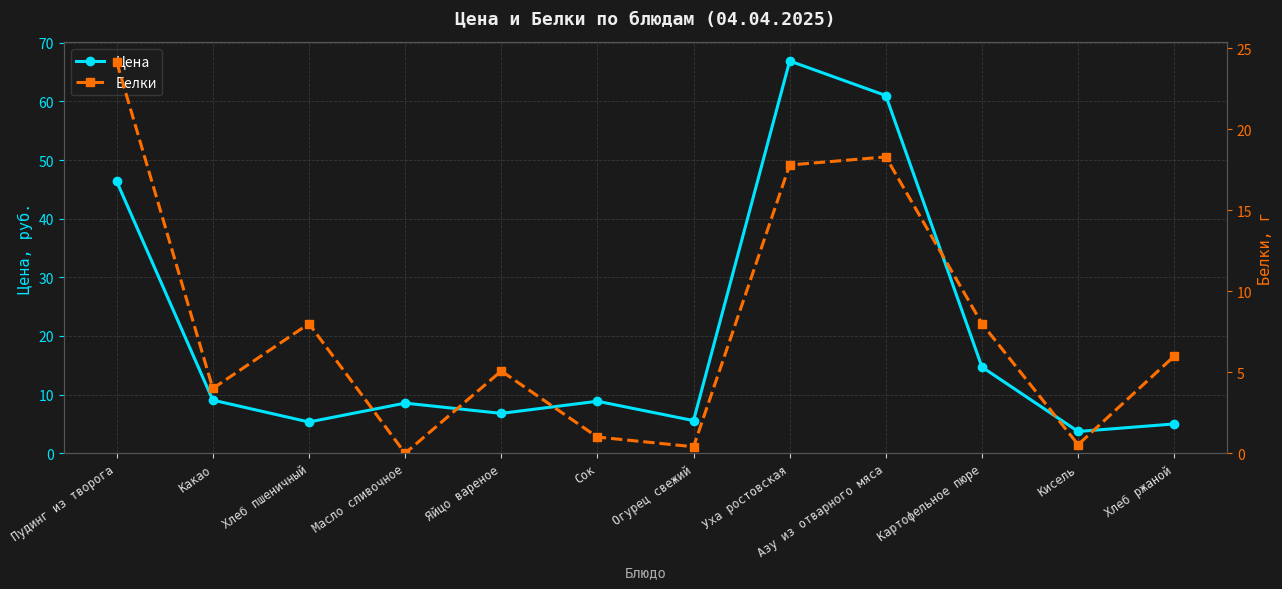

True or false: Цена has more than 0 points higher than both neighbors.

True